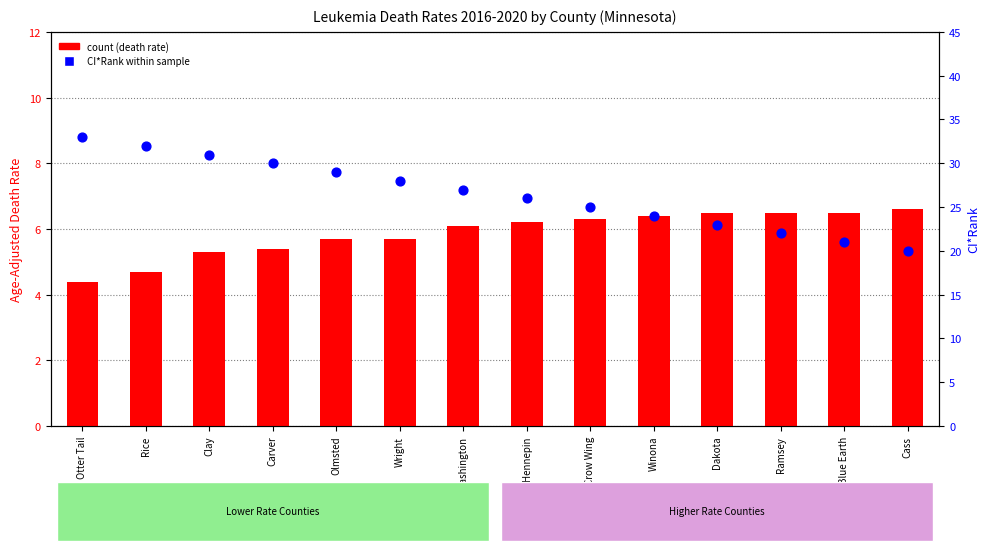

Which series reaches the maximum Y coordinate?

CI*Rank (percentile rank within sample)